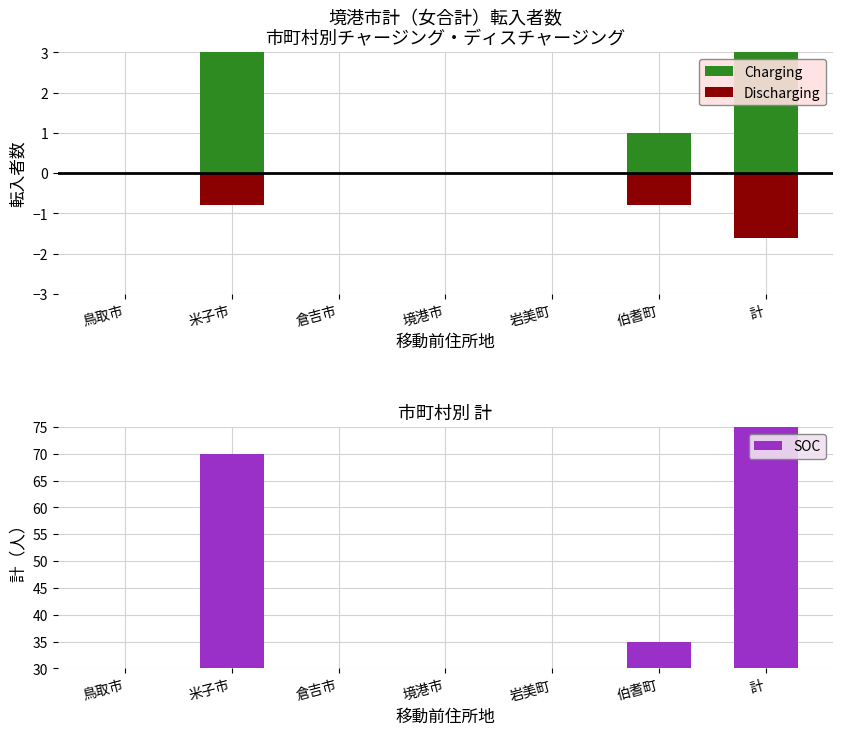

What is the total value across all series at 米子市?

77.2